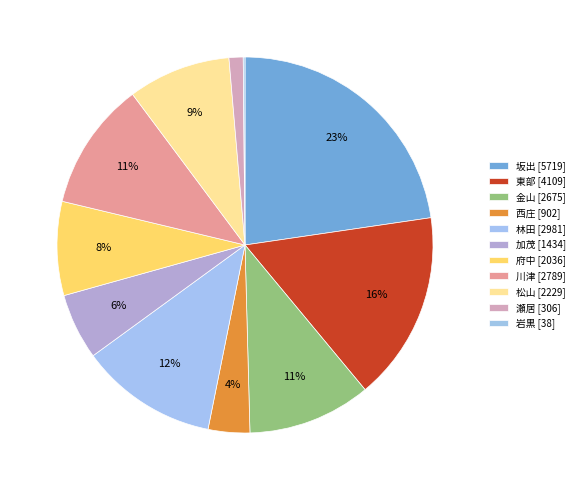

Does 坂出 account for over 50% of the chart?

No